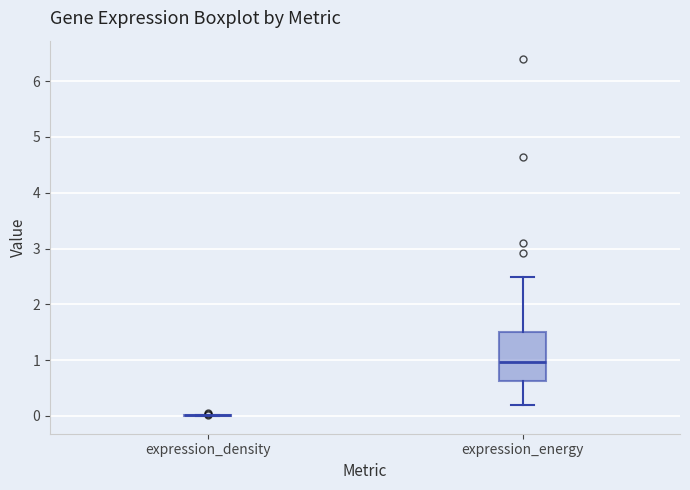

Reading left to right, transcribe this box plot: for each box, give where its median line is, the range the box spans, and where its two whiskers end, as read against the y-axis. The values are not printed on the chart, so give them approximately, as read against the axis.

expression_density: box collapsed to a line at 0.0, whiskers 0.0 to 0.0
expression_energy: median 1.0, box 0.6 to 1.5, whiskers 0.2 to 2.5